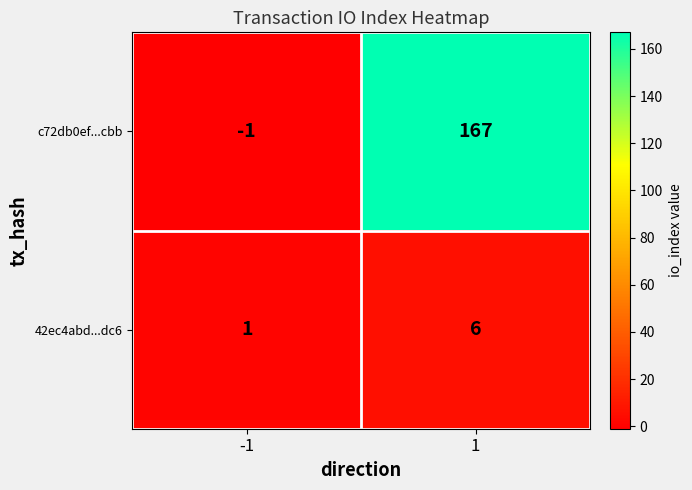

The c72db0ef...cbb series shows 167 at 1. True or false?

True